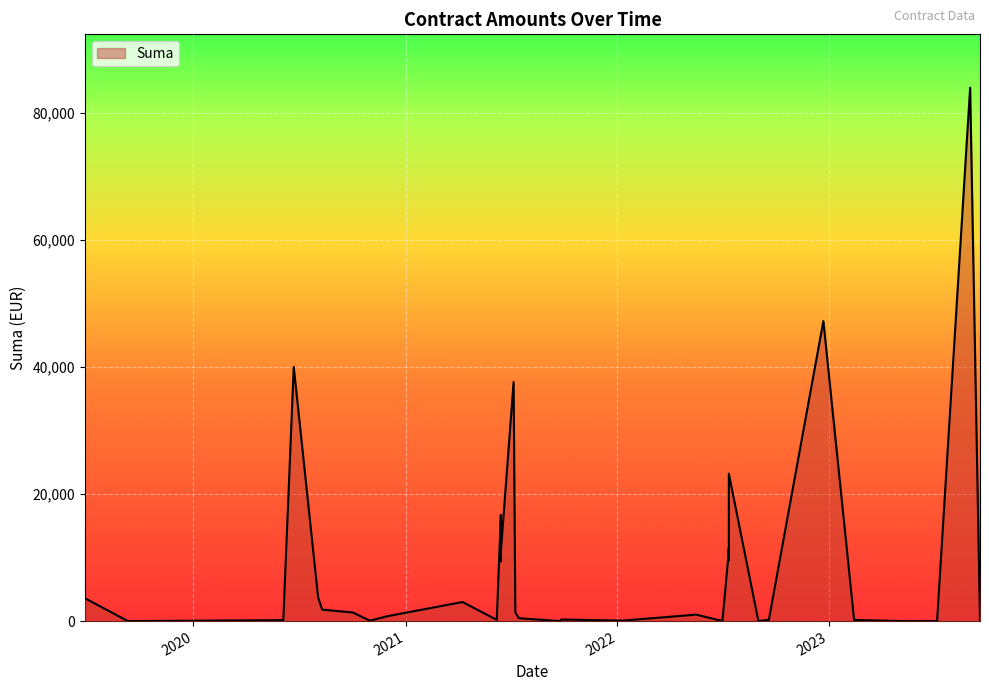

Is it true that the value at 25 is 1509.7?

False